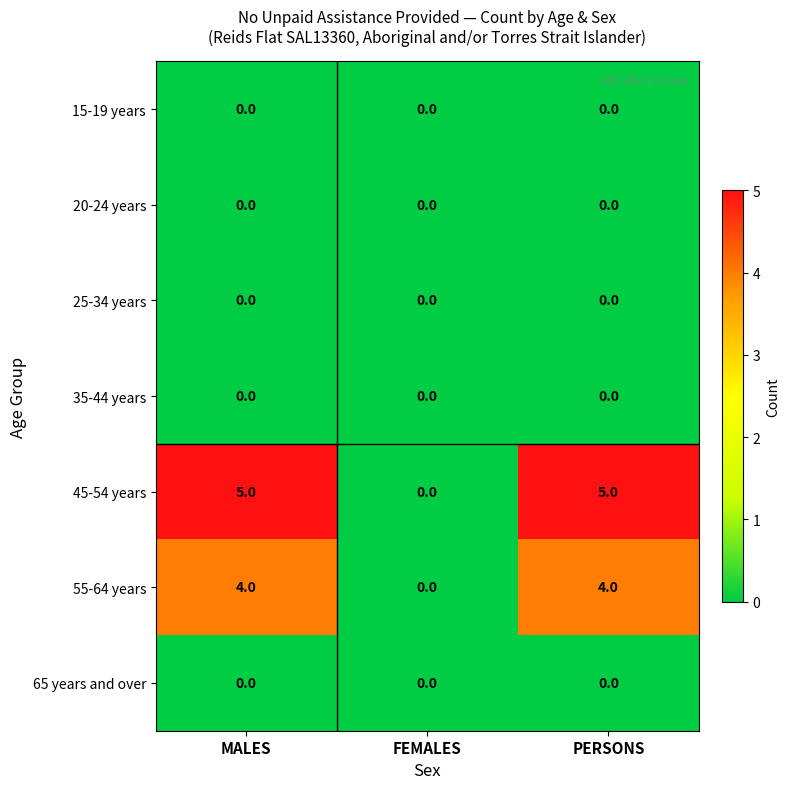

What is the total value across all series at MALES?

9